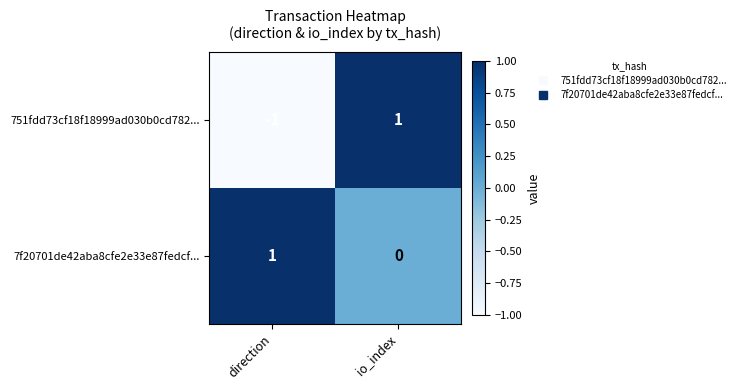

Reading left to right, what are all the values shown in this chart?

751fdd73cf18f18999ad030b0cd782...: -1	1
7f20701de42aba8cfe2e33e87fedcf...: 1	0